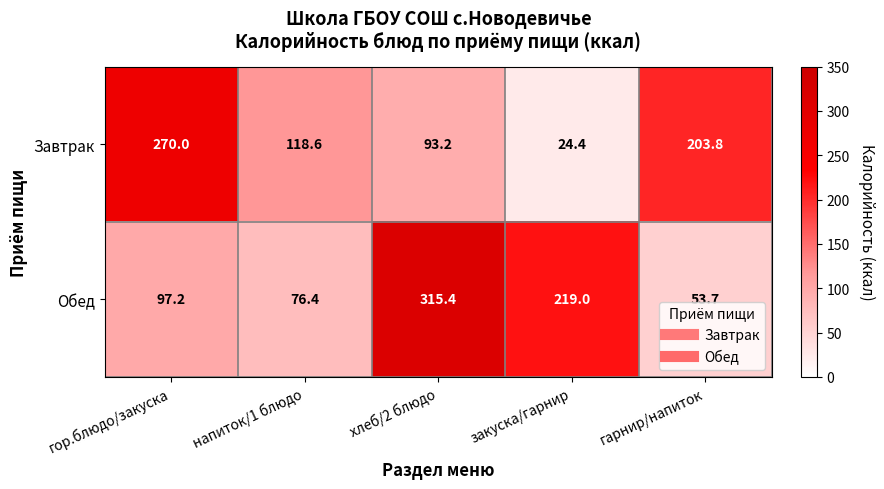

True or false: Завтрак has a value of 204.6 at напиток/1 блюдо.

False